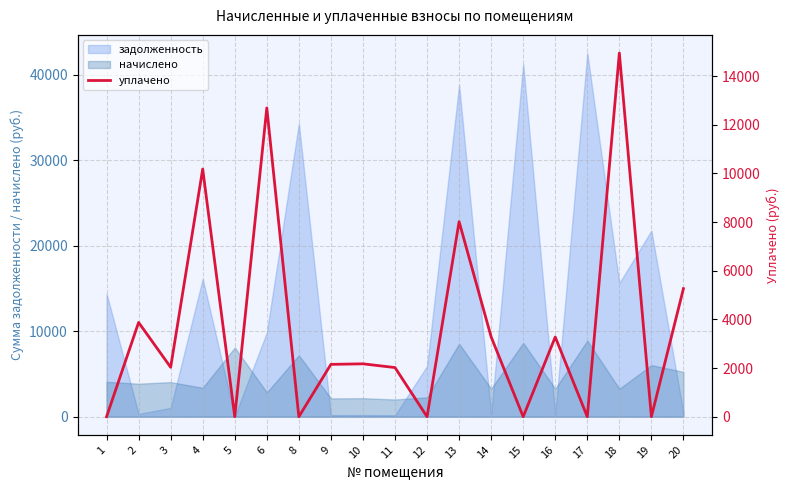

What is the difference between the maximum and minimum values?

14942.7